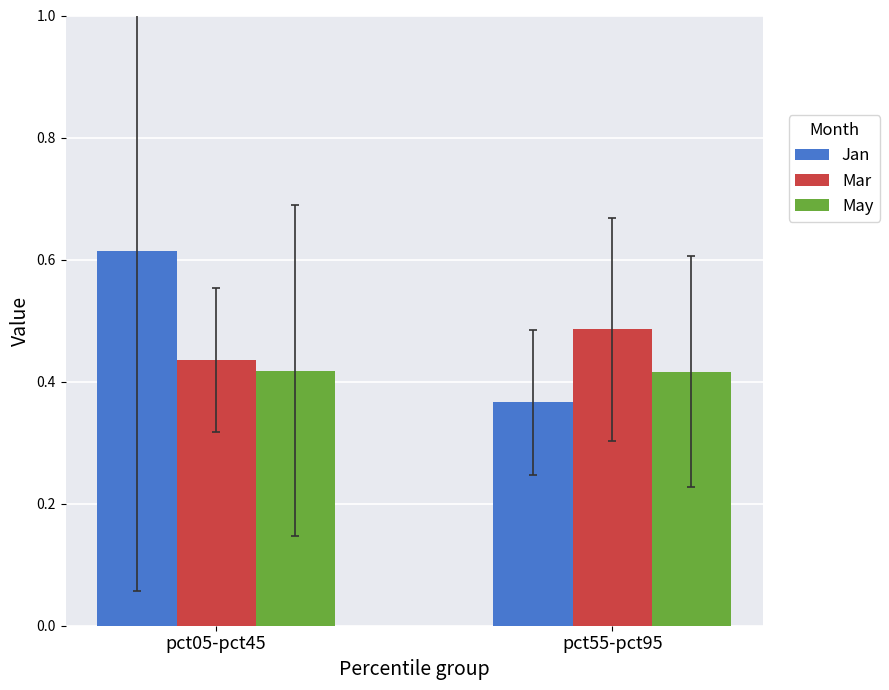

Between pct05-pct45 and pct55-pct95, which series saw the biggest shift?

Jan